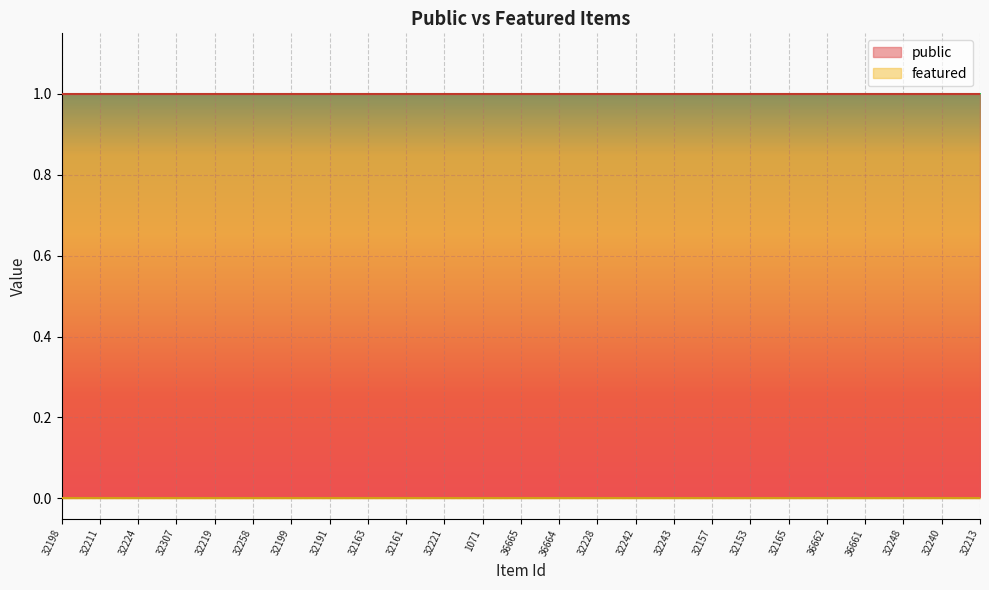

Rank the series at 32161 from lowest to highest value.

featured, public